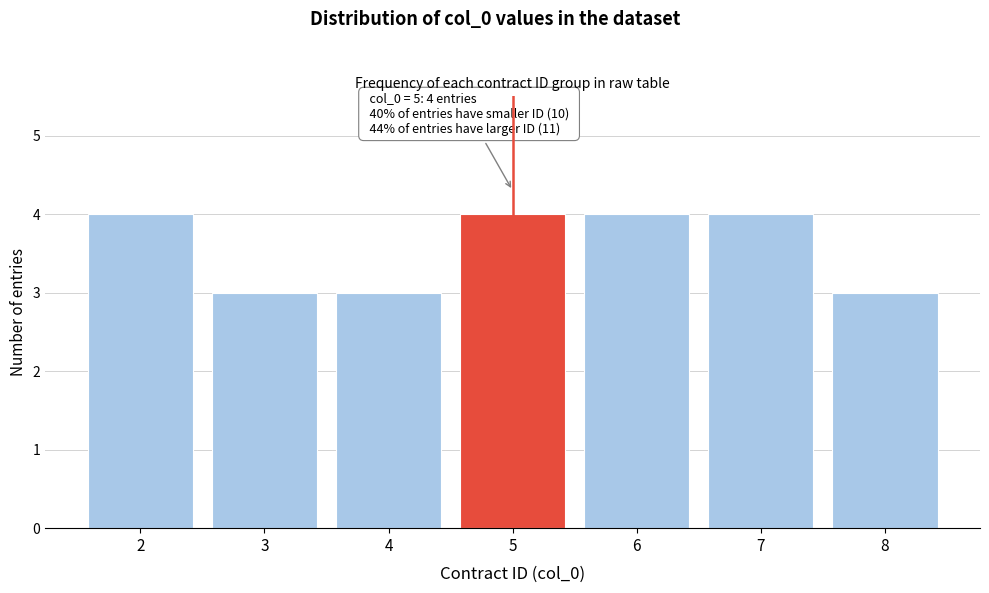

Reading right to left, what are all the values shown in this chart?

8=3	7=4	6=4	5=4	4=3	3=3	2=4